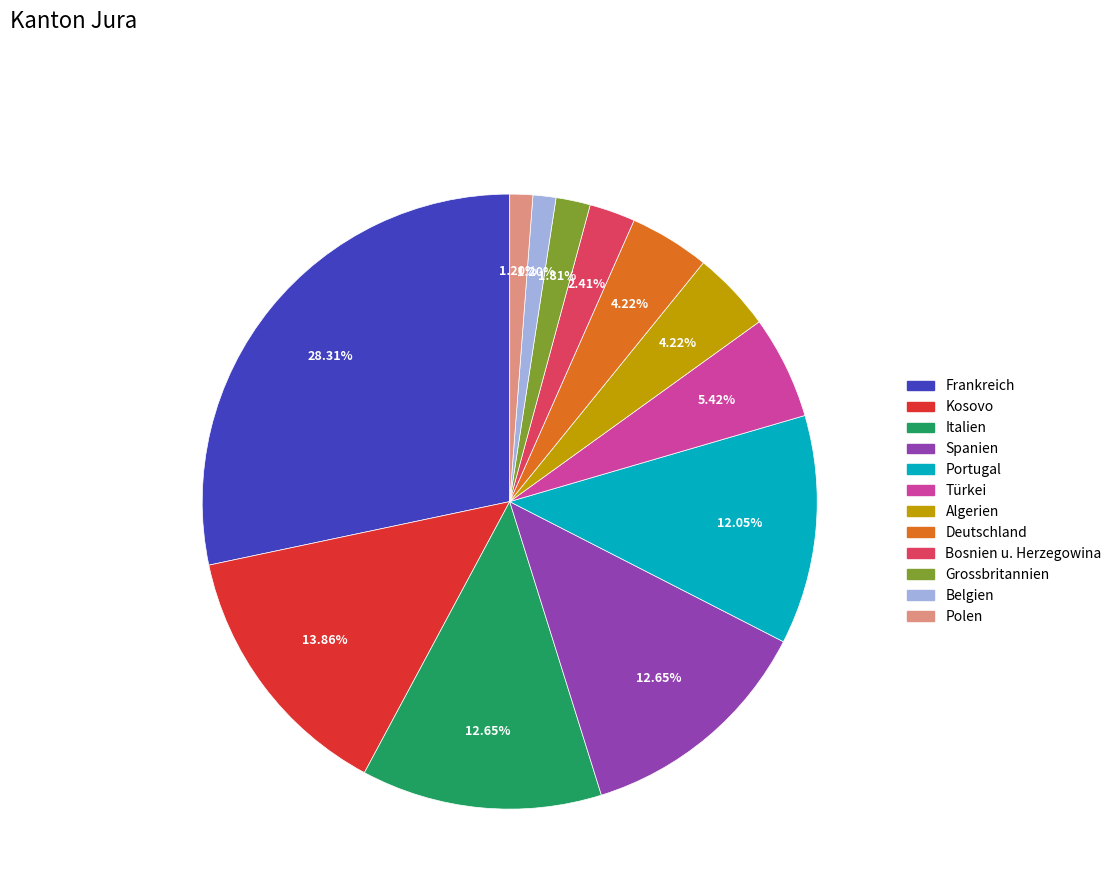

To the nearest percent, what is the average slice percentage?

8%